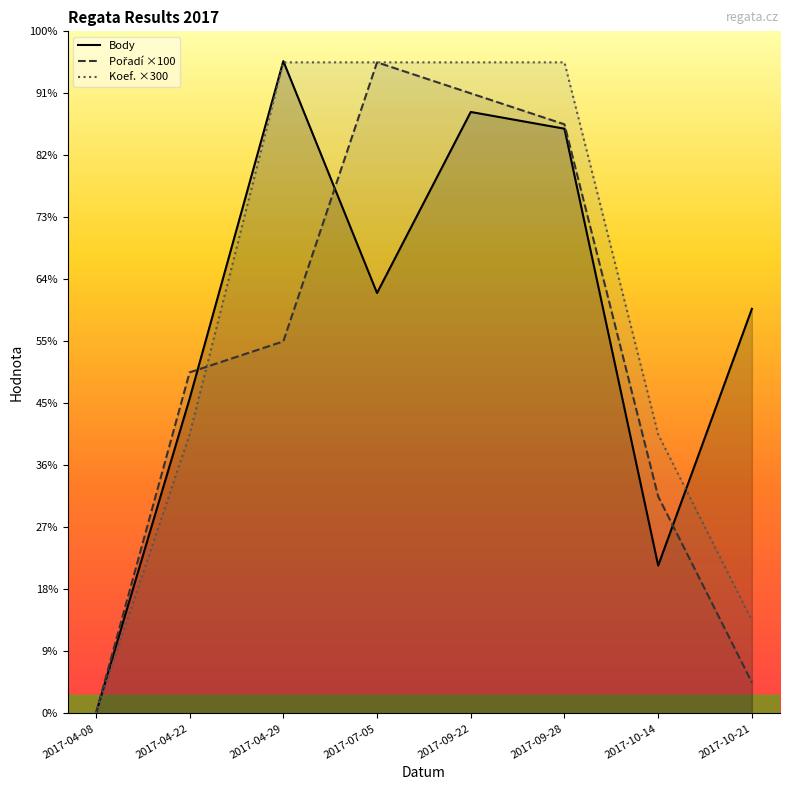

What is the label of the 5th point from the left?

2017-09-22